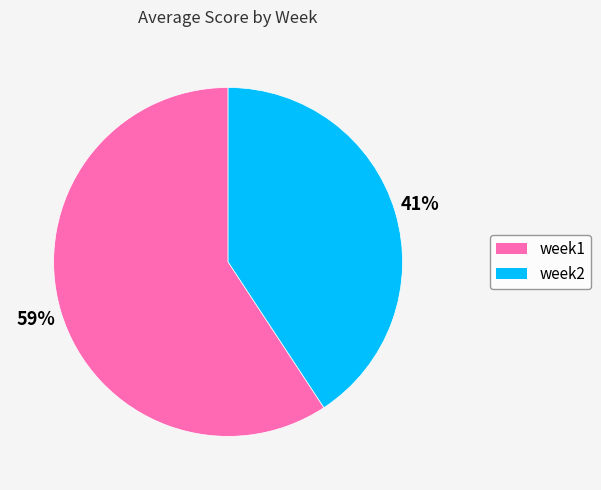

To the nearest percent, what portion does week1 represent?

59%